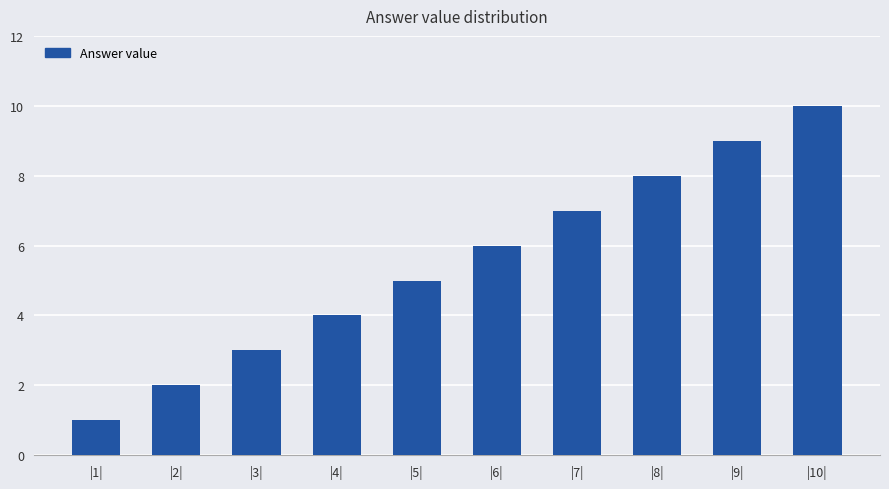

The chart shows a value of 10 at |10|. True or false?

True